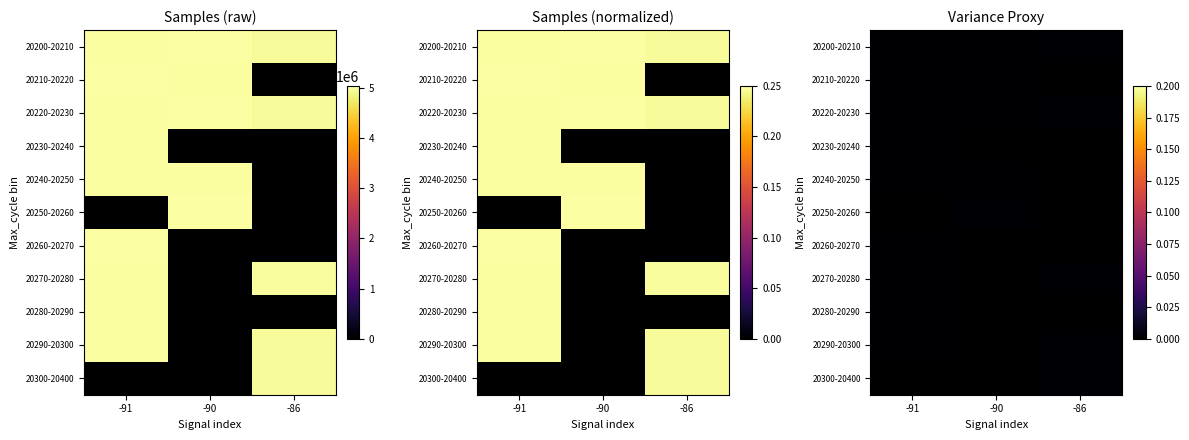

How many distinct data groups are displayed?

11